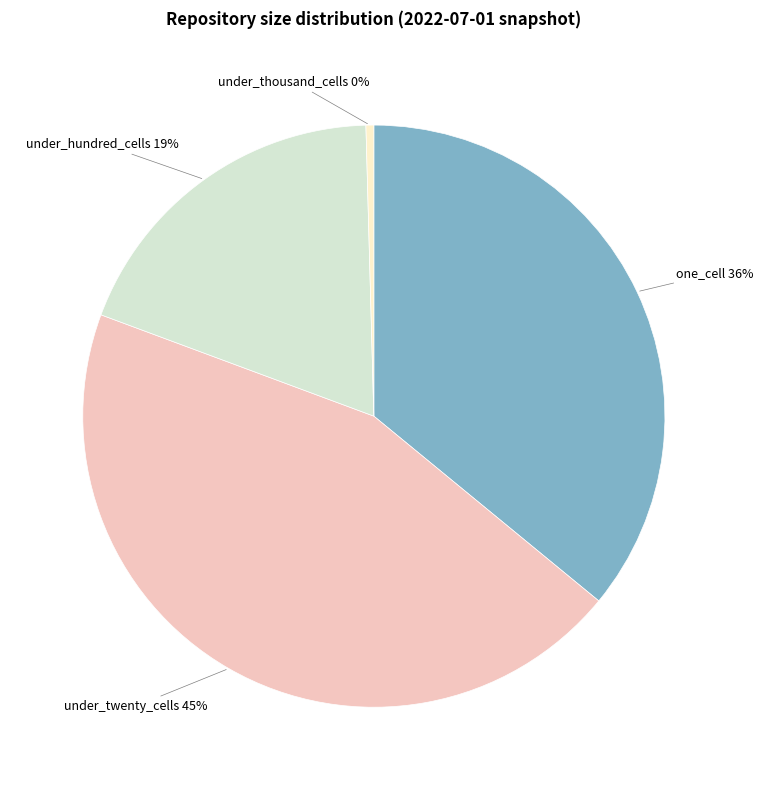

How many segments does this pie chart have?

4